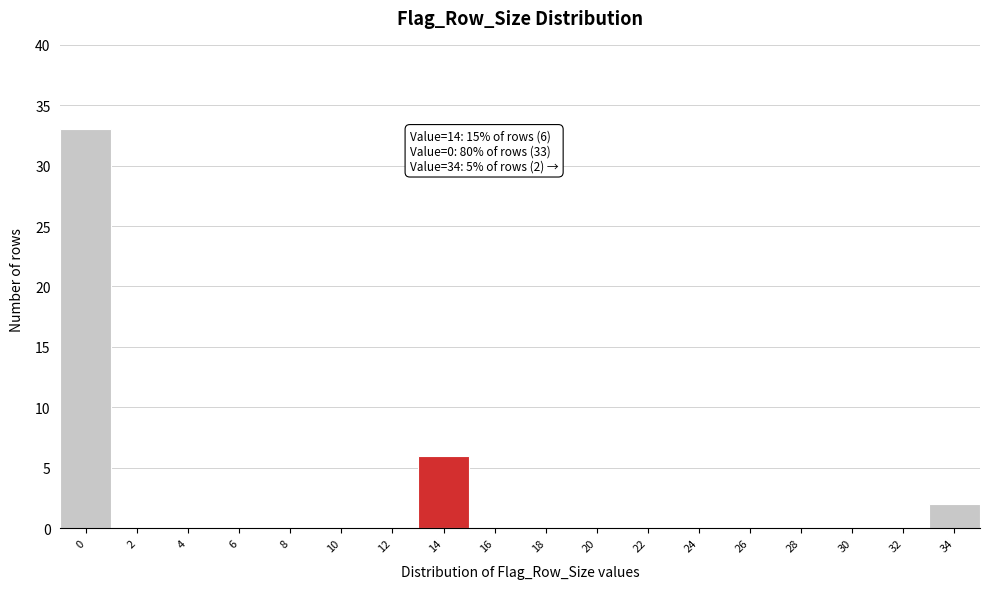

Reading left to right, extract all data points from this chart.

0=33	2=0	4=0	6=0	8=0	10=0	12=0	14=6	16=0	18=0	20=0	22=0	24=0	26=0	28=0	30=0	32=0	34=2